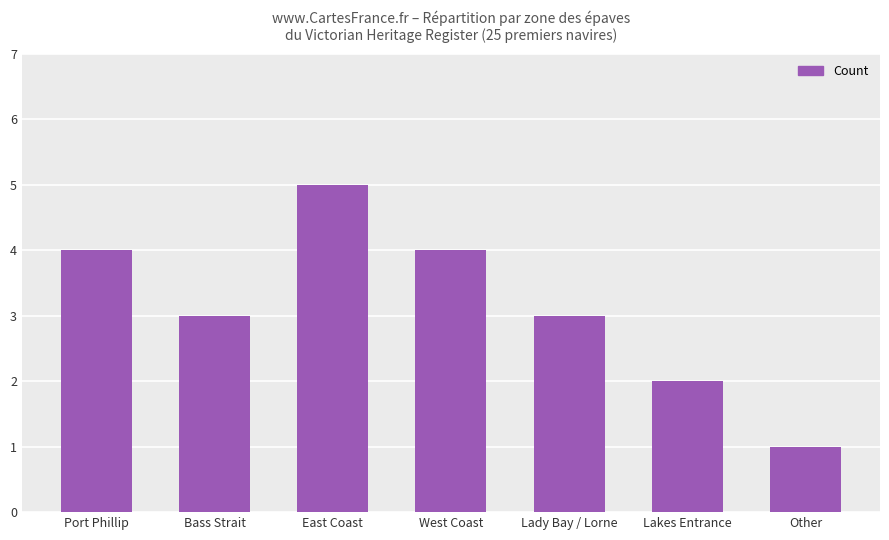

What is the label of the 5th bar from the left?

Lady Bay / Lorne